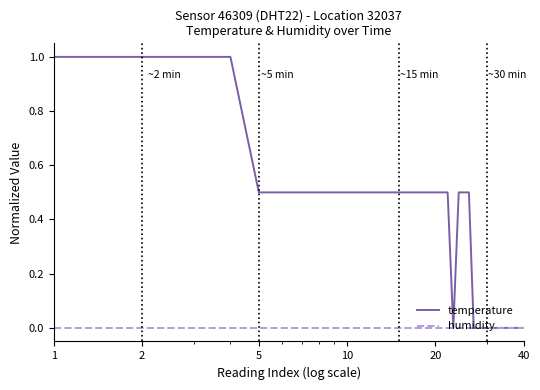

What is the maximum value shown in the chart?

1.0